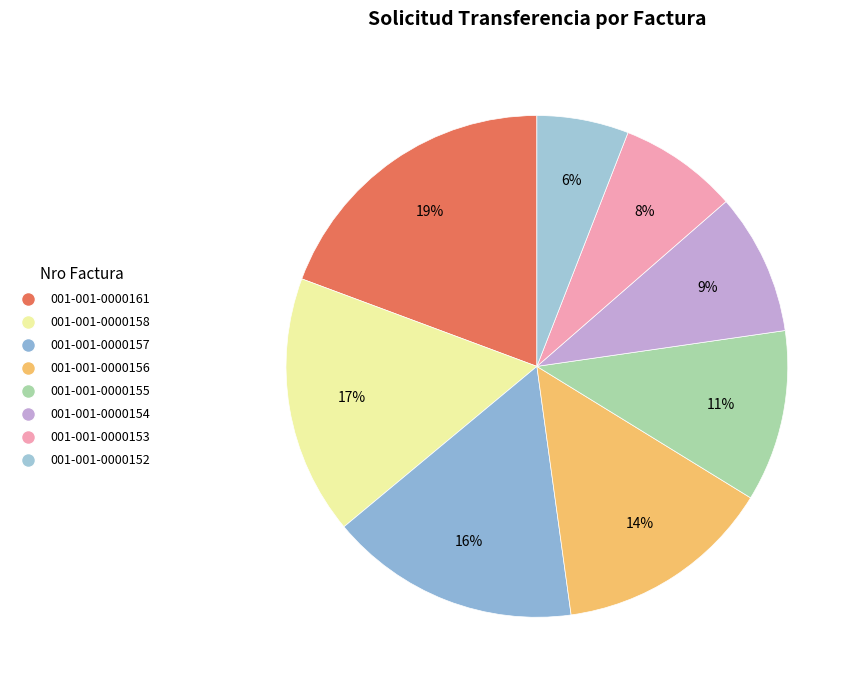

Does 001-001-0000153 account for over 50% of the chart?

No